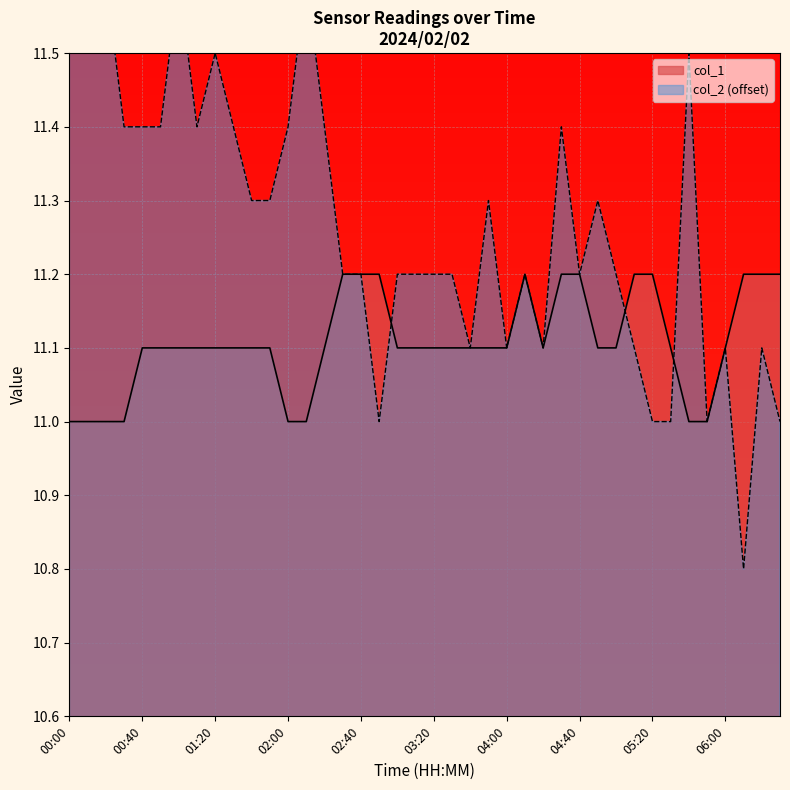

After their last crossing, which series has the higher values: col_2 or col_1?

col_1